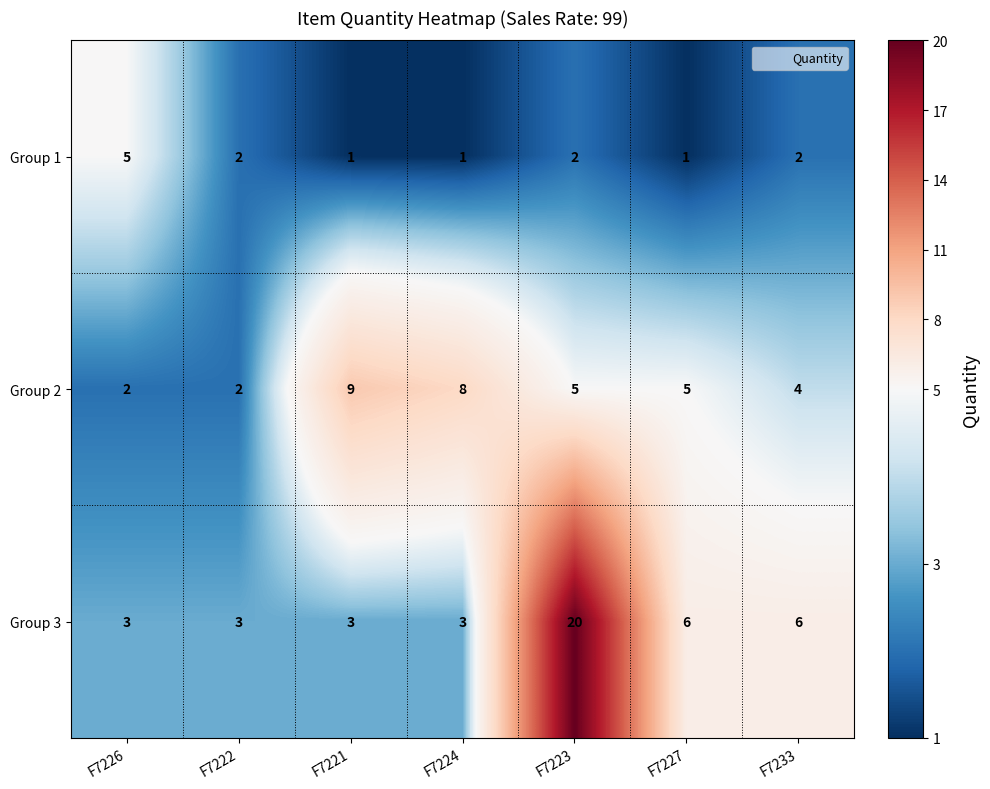

What is the greatest value displayed?

20